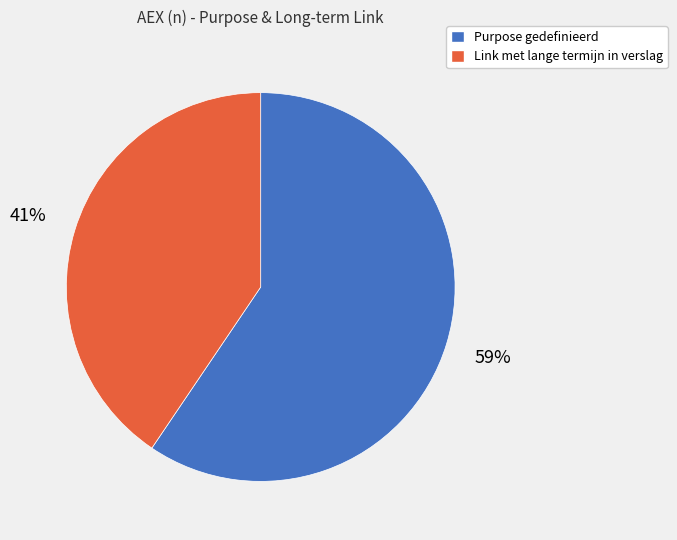

The Purpose gedefinieerd slice represents 73% of the pie. True or false?

False